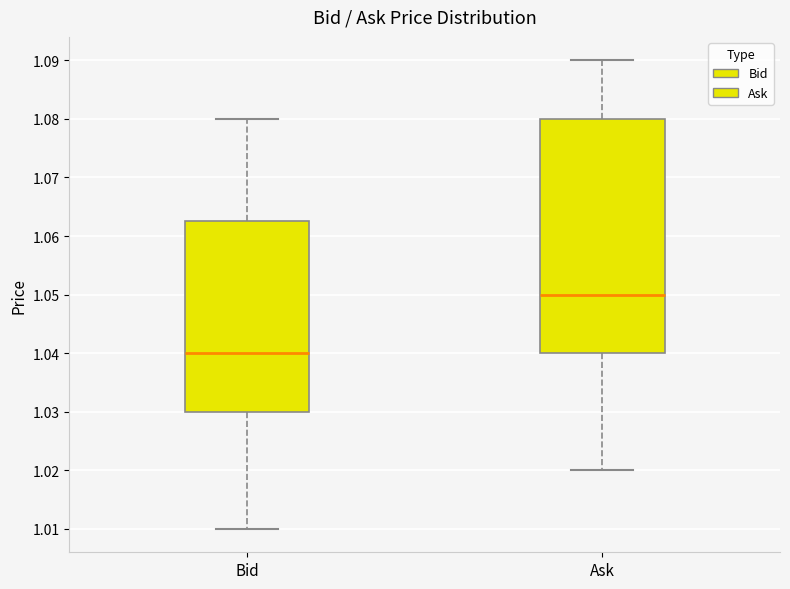

Reading left to right, read every box against the y-axis: the position of its median line, the range the box covers, and the ends of its whiskers. The values are not printed on the chart, so give them approximately, as read against the axis.

Bid: median 1.040, box 1.030 to 1.063, whiskers 1.010 to 1.080
Ask: median 1.050, box 1.040 to 1.080, whiskers 1.020 to 1.090